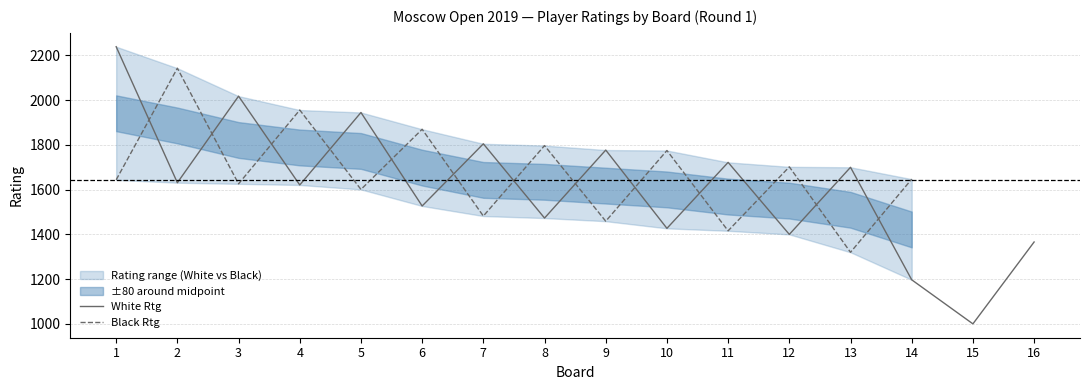

At which category is the sum across all series the highest?

1